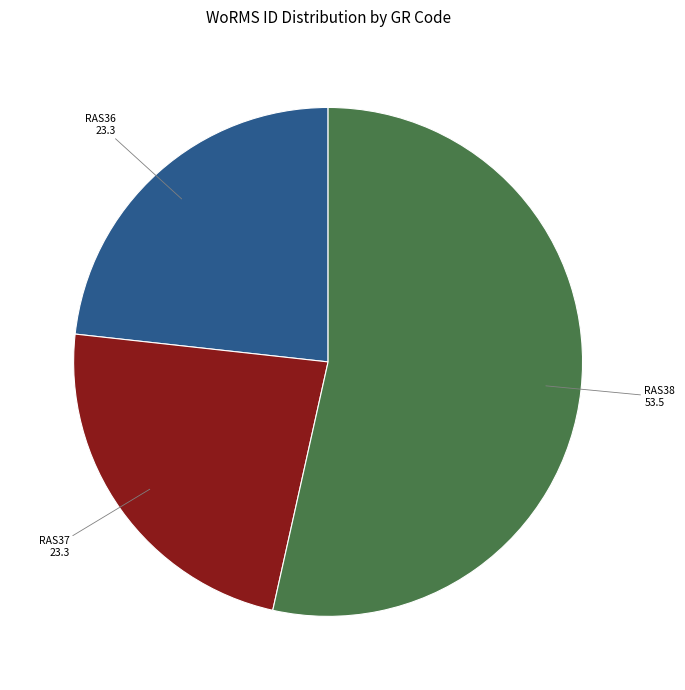

Is there any slice that represents more than half of the pie?

Yes